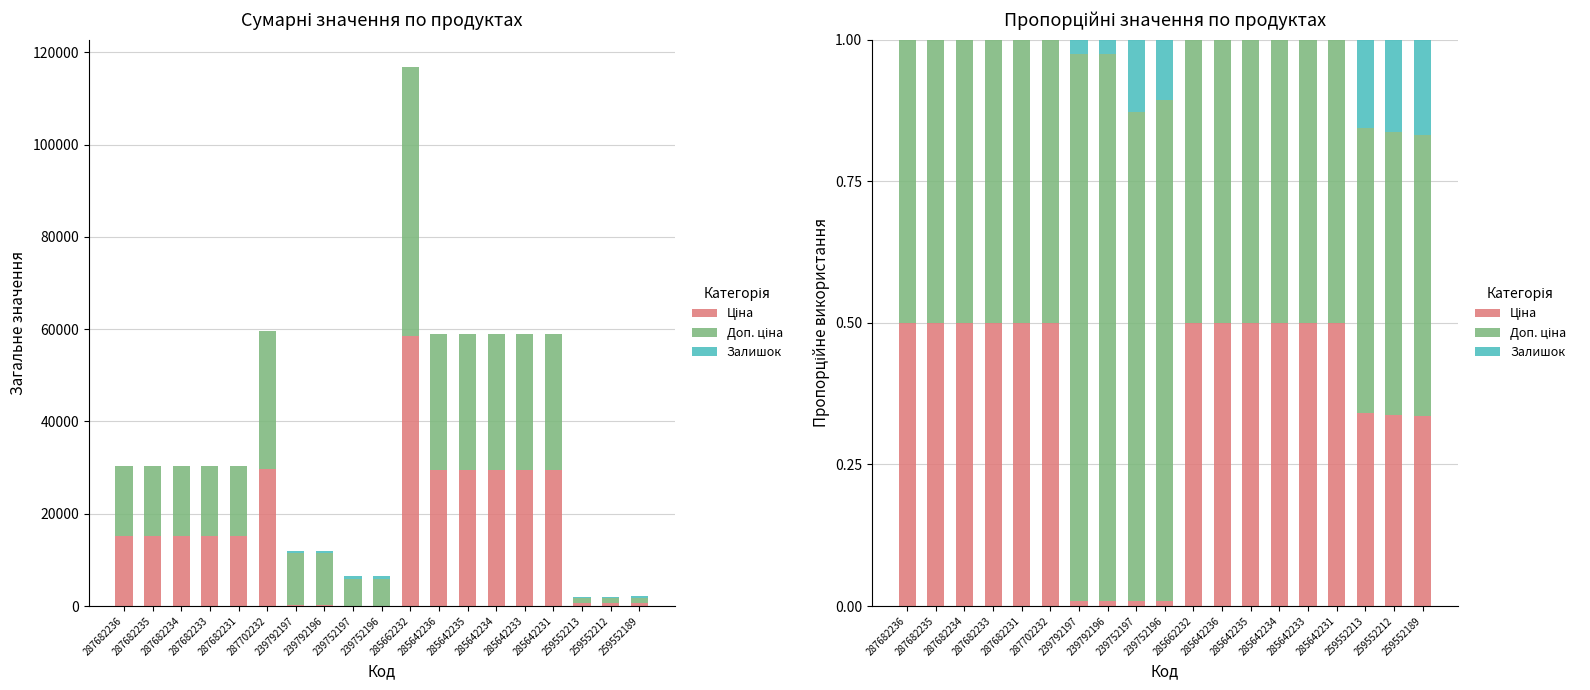

What is the difference between the highest and lowest values at 287682231?

0.5